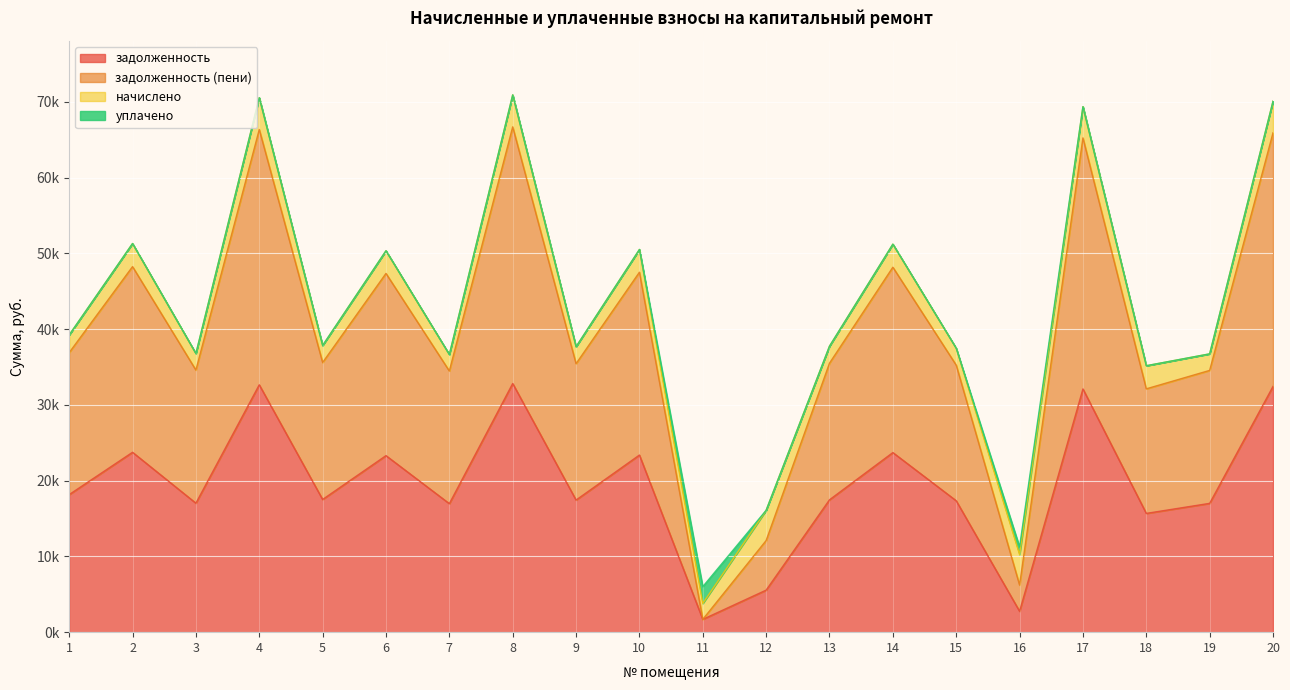

How many values in the задолженность series are below 17516?

10